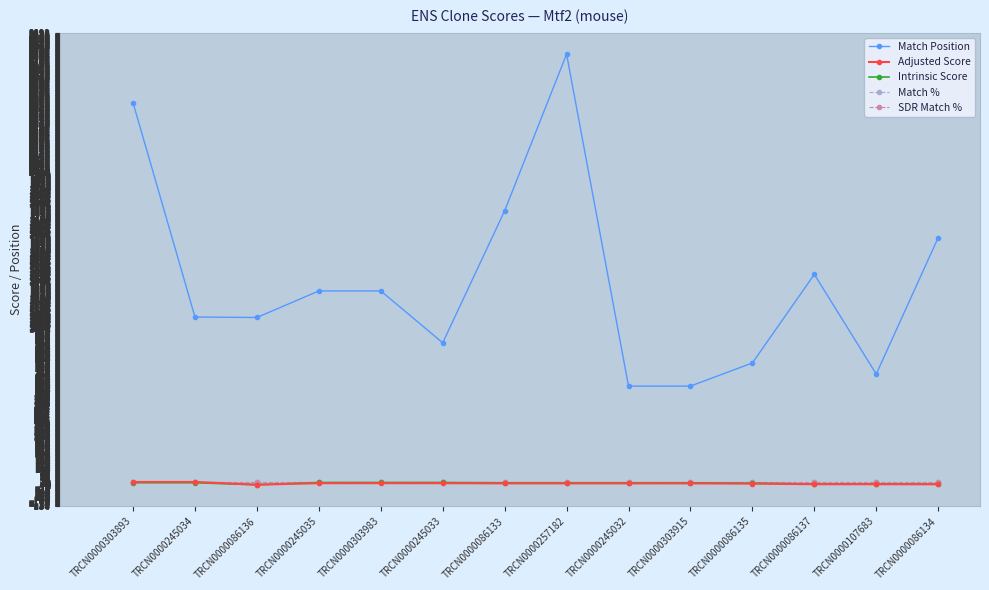

At TRCN0000086133, list the series in order from largest to smallest.

Match Position, Match %, SDR Match %, Intrinsic Score, Adjusted Score